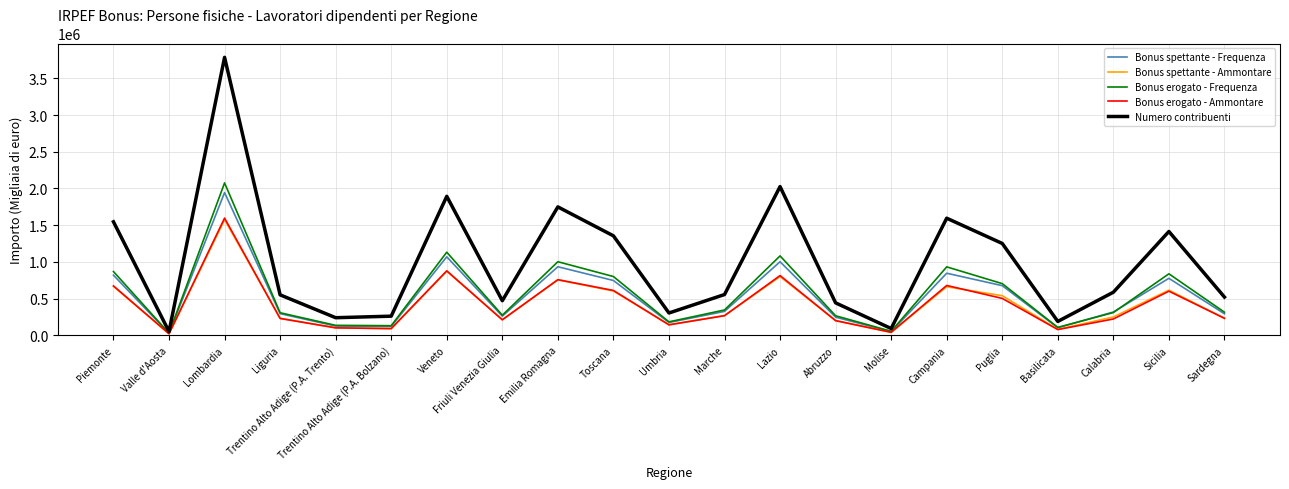

Is the value of Numero contribuenti at Lazio greater than the value of Bonus spettante - Ammontare at Toscana?

Yes